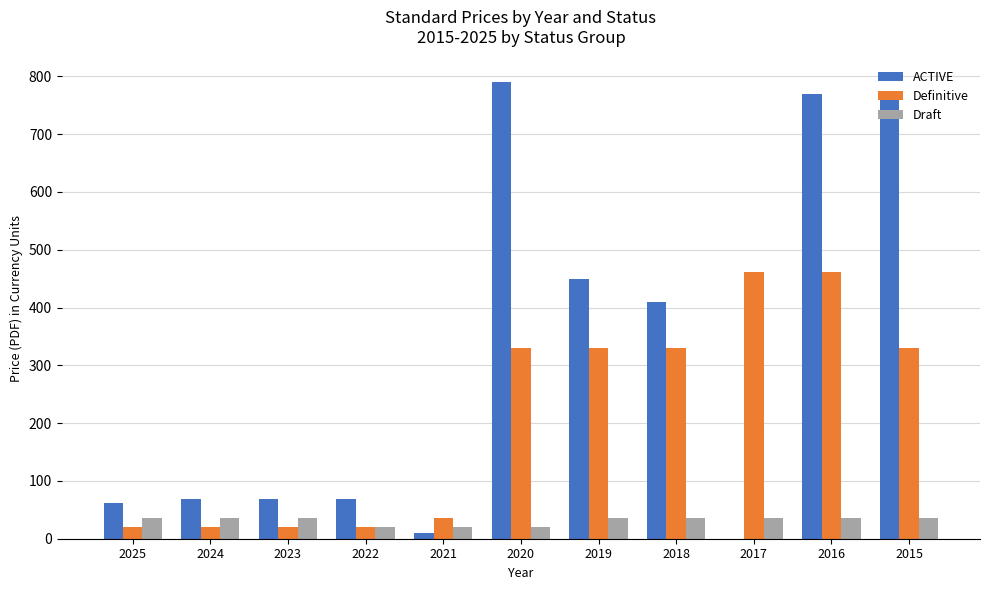

True or false: Definitive has a value of 462 at 2016.

True